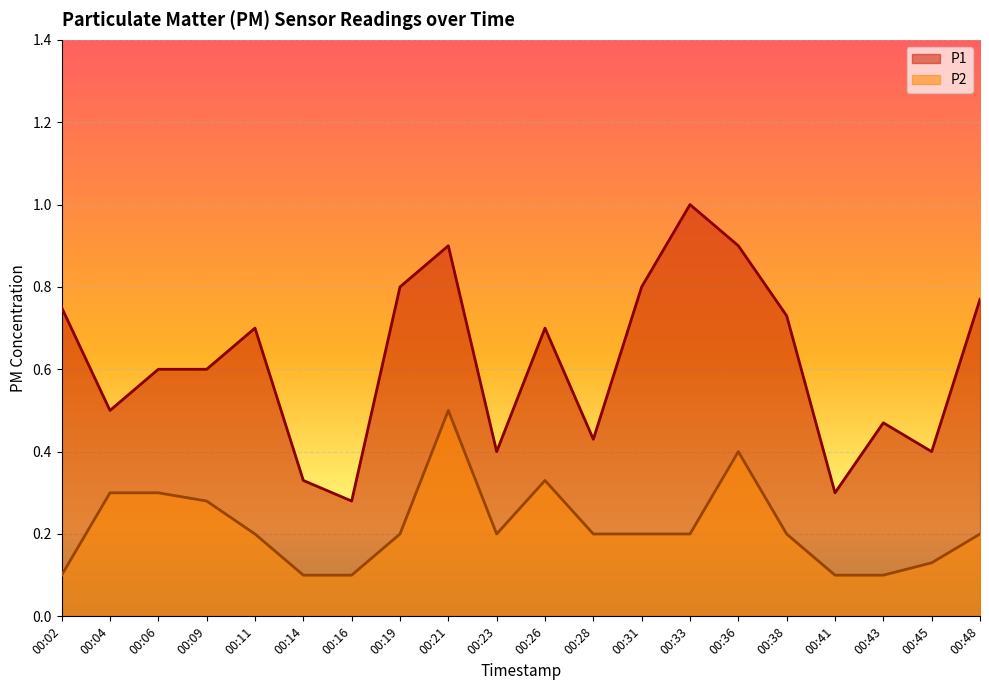

How many lines are shown in the chart?

2